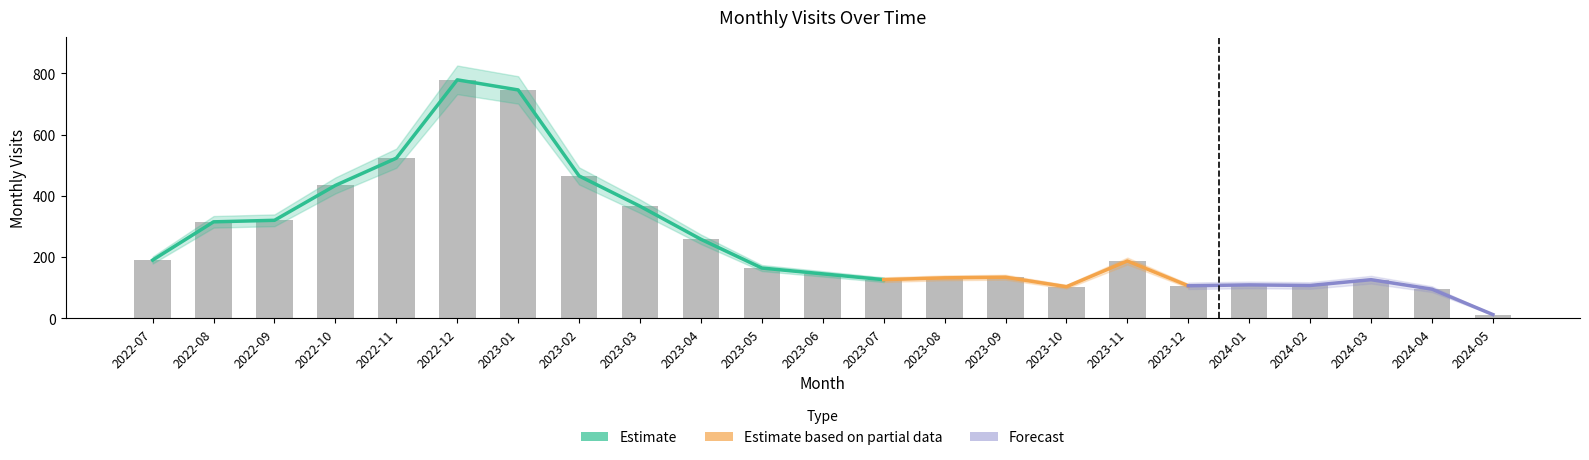

What is the smallest value displayed?

12